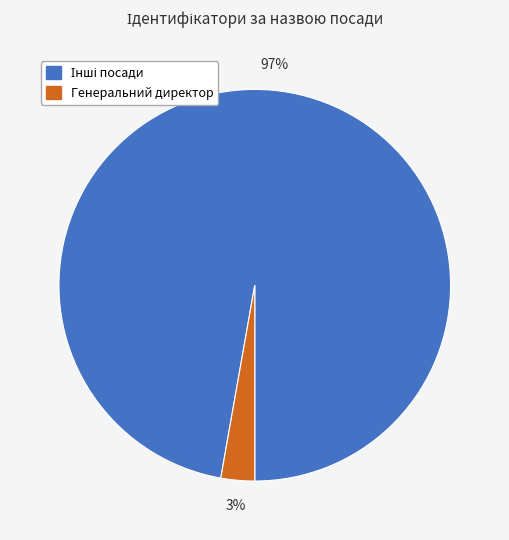

True or false: Генеральний директор accounts for 3% of the total.

True